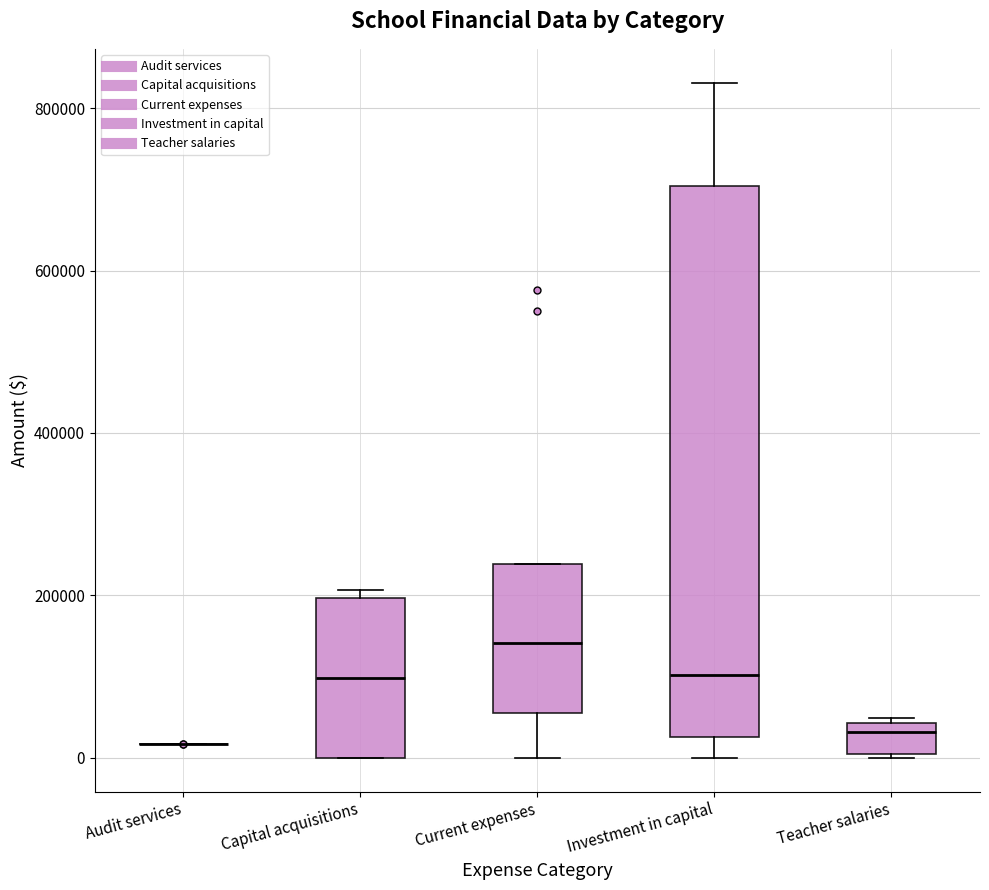

Reading left to right, transcribe this box plot: for each box, give where its median line is, the range the box spans, and where its two whiskers end, as read against the y-axis. The values are not printed on the chart, so give them approximately, as read against the axis.

Audit services: box collapsed to a line at 20000, whiskers 20000 to 20000
Capital acquisitions: median 100000, box 0 to 200000, whiskers 0 to 200000 (just above the box's upper edge)
Current expenses: median 140000, box 60000 to 240000, whiskers 0 to 240000
Investment in capital: median 100000, box 20000 to 700000, whiskers 0 to 840000
Teacher salaries: median 40000 (just below the box's upper edge), box 0 to 40000, whiskers 0 to 40000 (just above the box's upper edge)